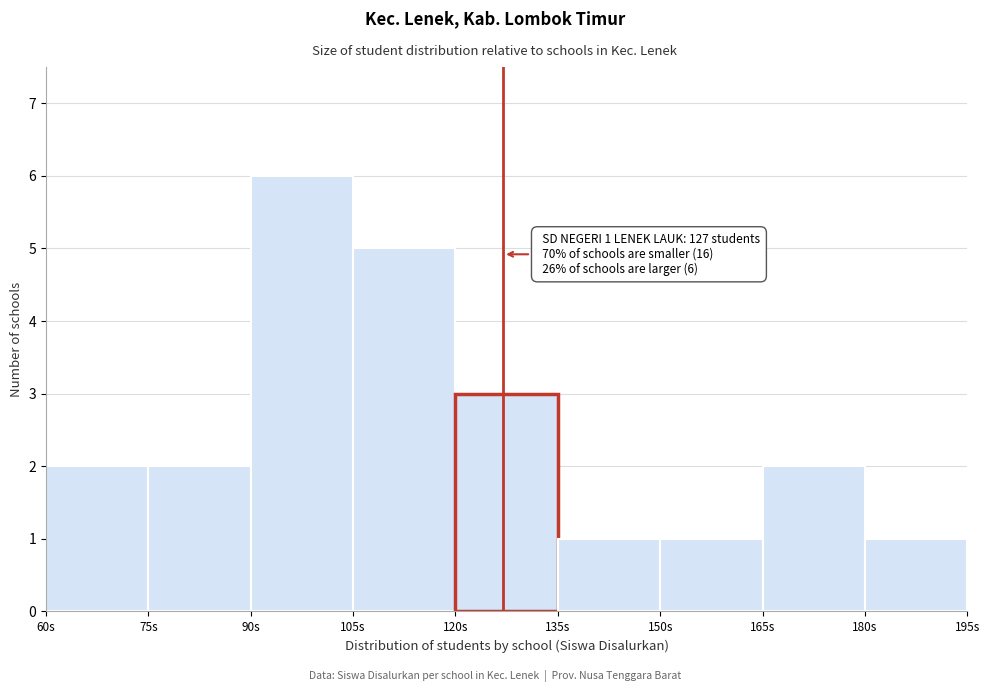

Over which range of the x-axis is the bar tallest?

90 to 105